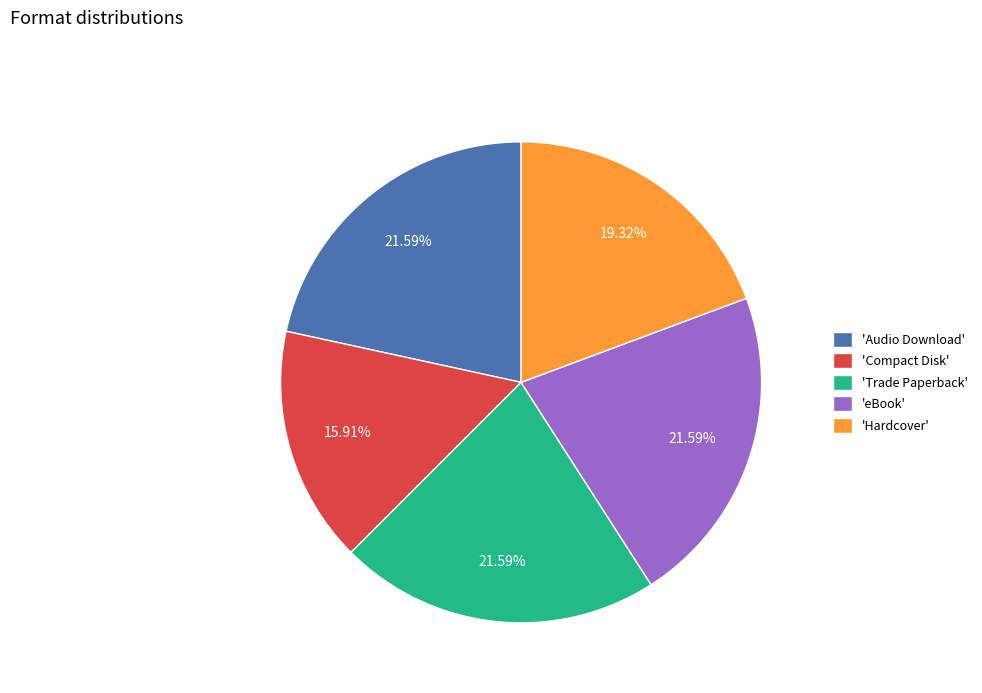

Is the sum of 'Hardcover' and 'eBook' greater than half?

No